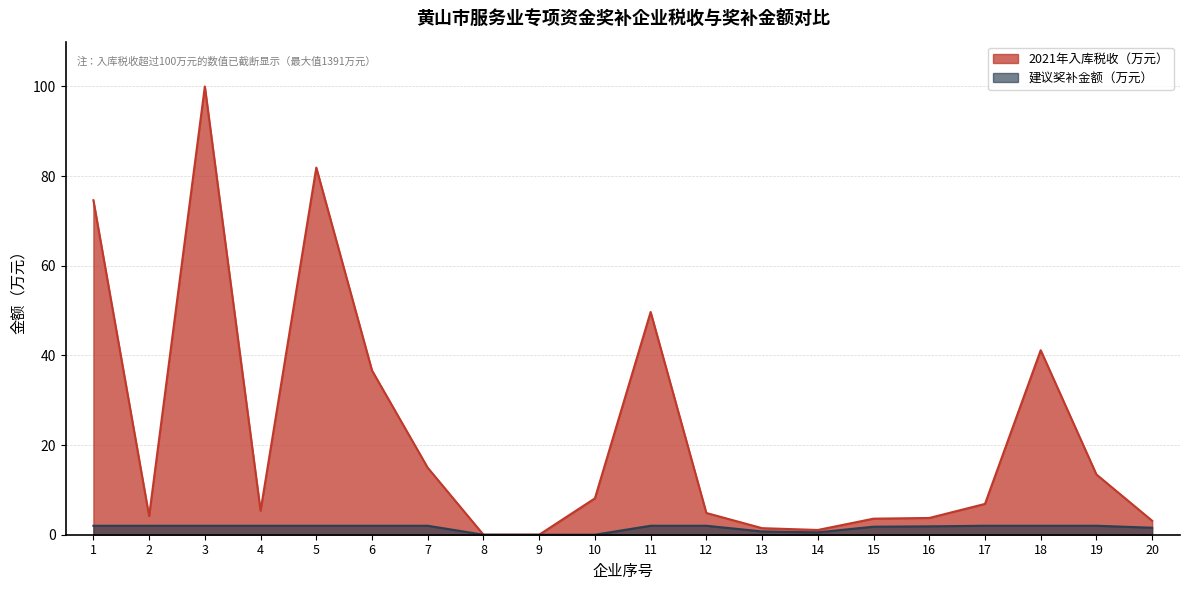

At which category does the data reach its first local valley?

14